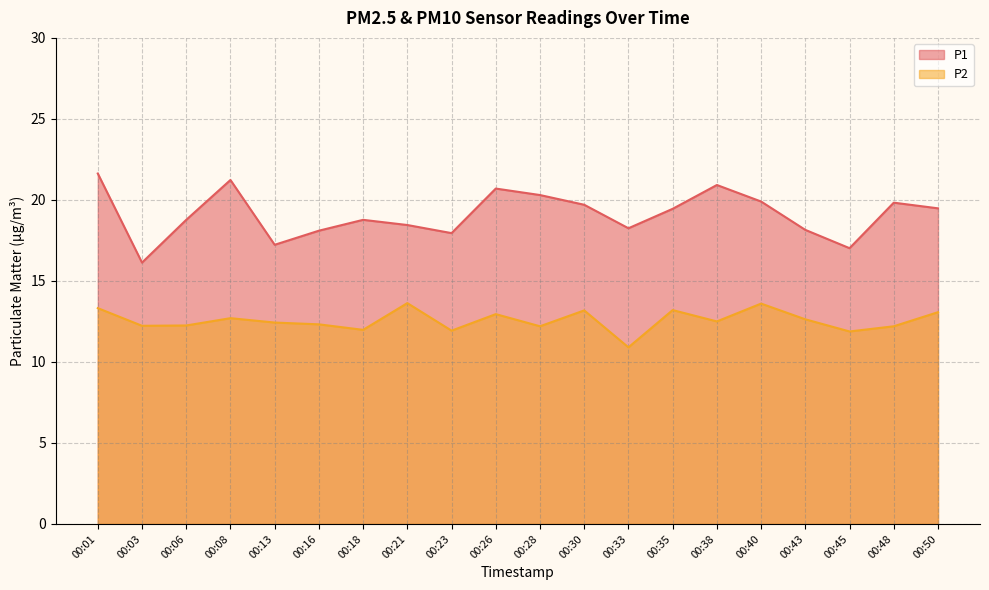

True or false: P2 has a value of 12.2 at 00:03.

True